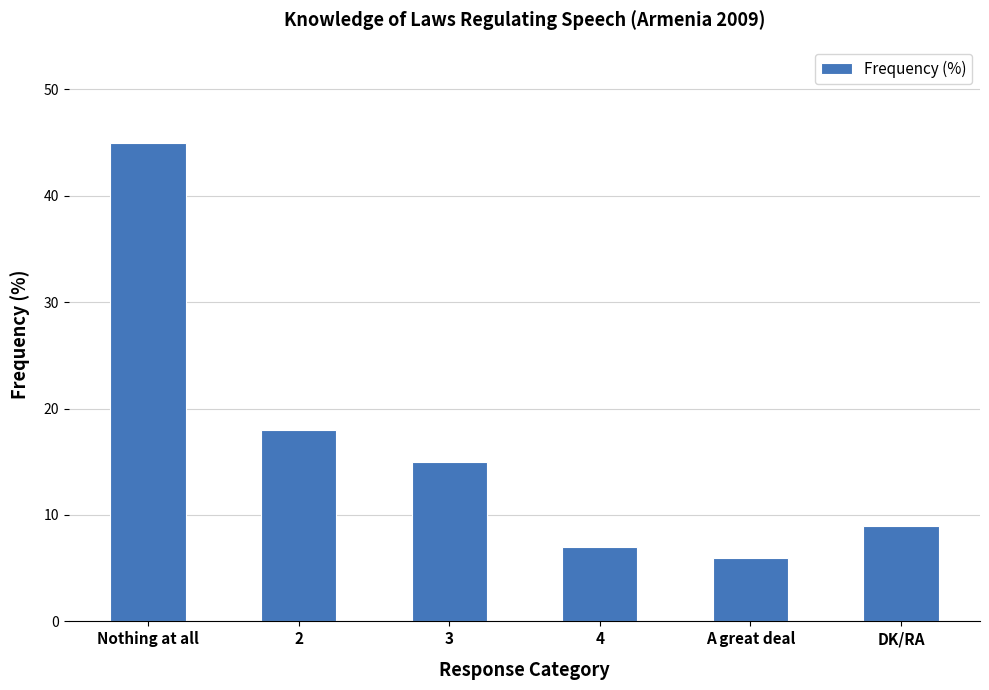

What is the maximum value shown in the chart?

45